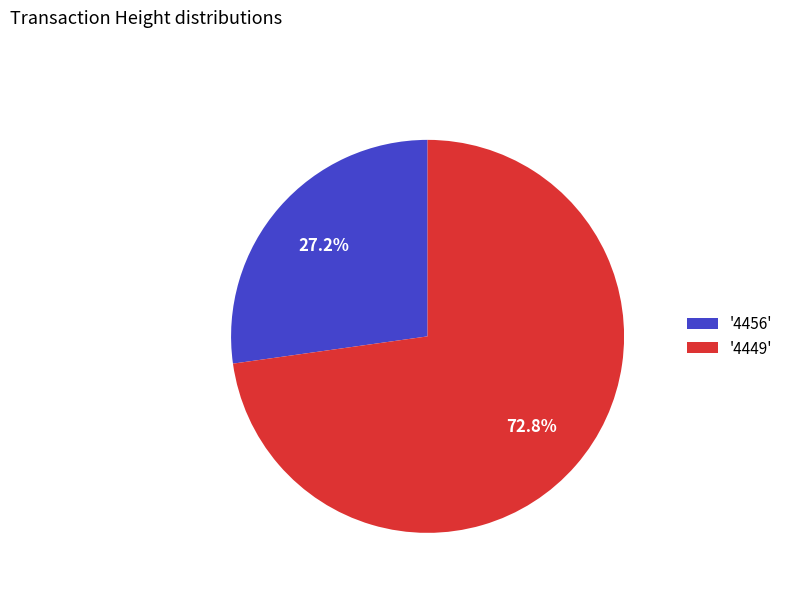

To the nearest percent, what is the difference between the largest and smallest slice percentages?

46%